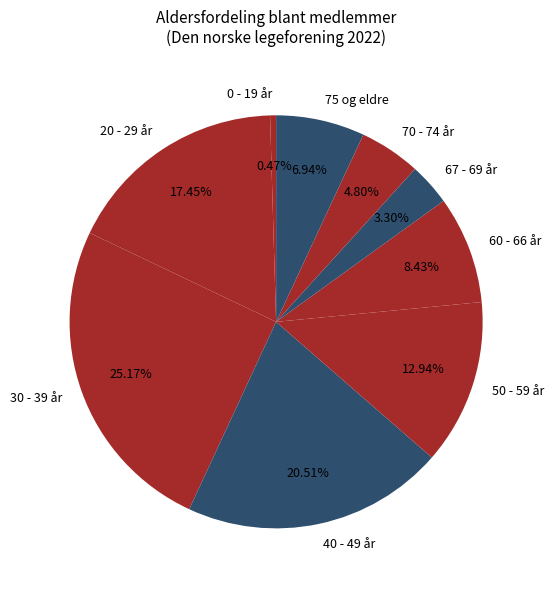

To the nearest percent, what is the combined percentage of 20 - 29 år and 70 - 74 år?

22%